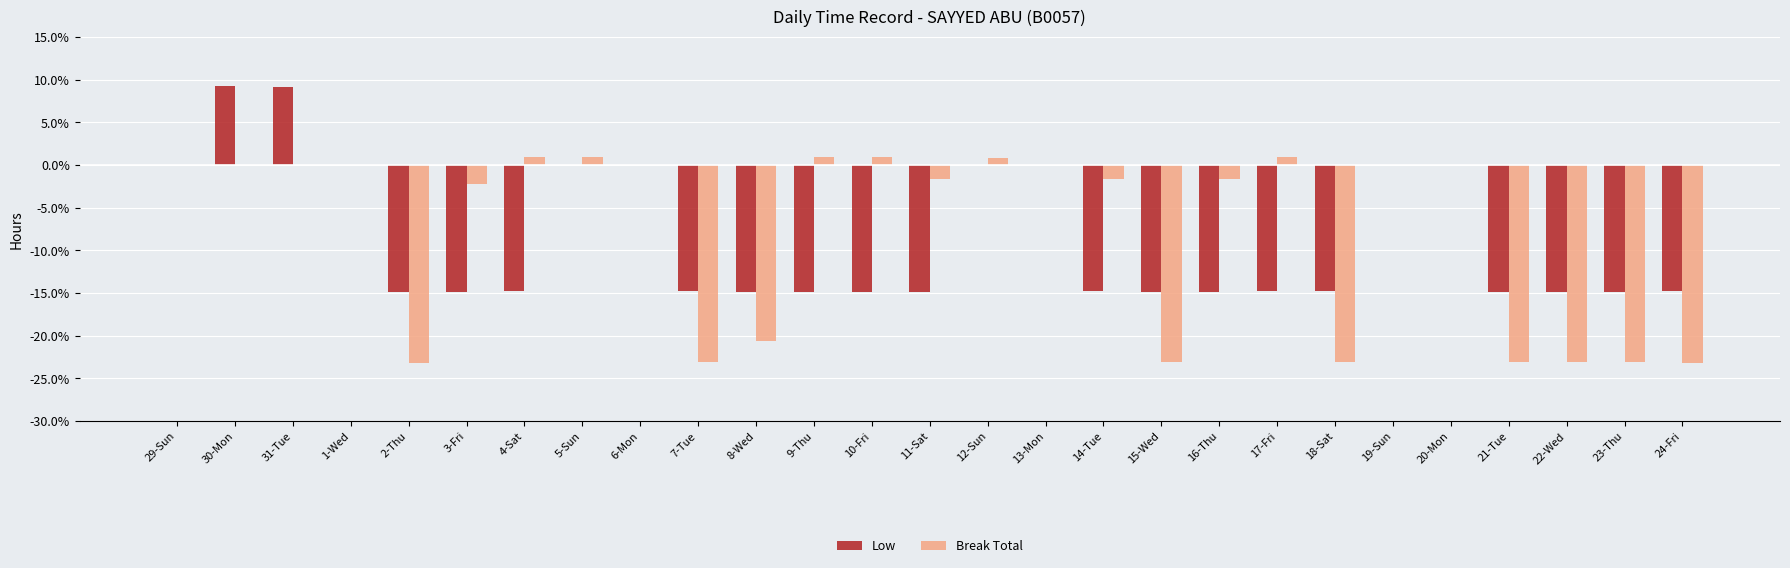

How many values in the Low series exceed -14?

10